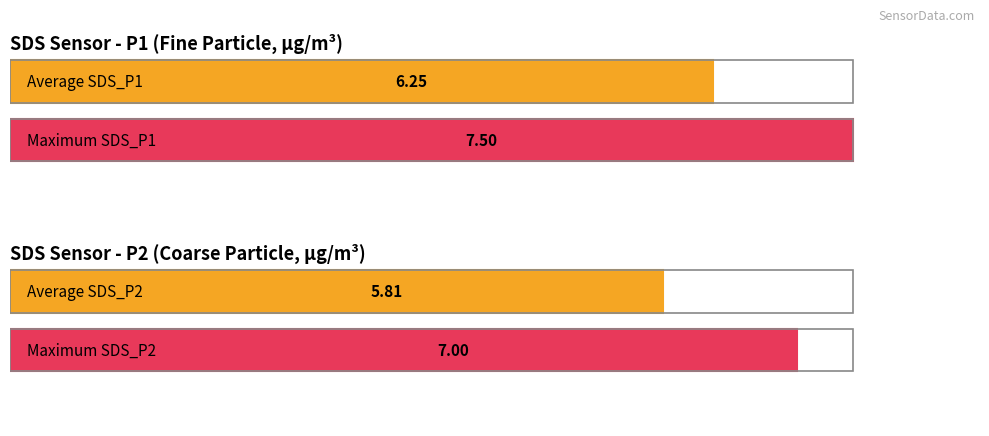

Is the value of SDS_P1 at 00:13 greater than the value of SDS_P2 at 00:16?

Yes